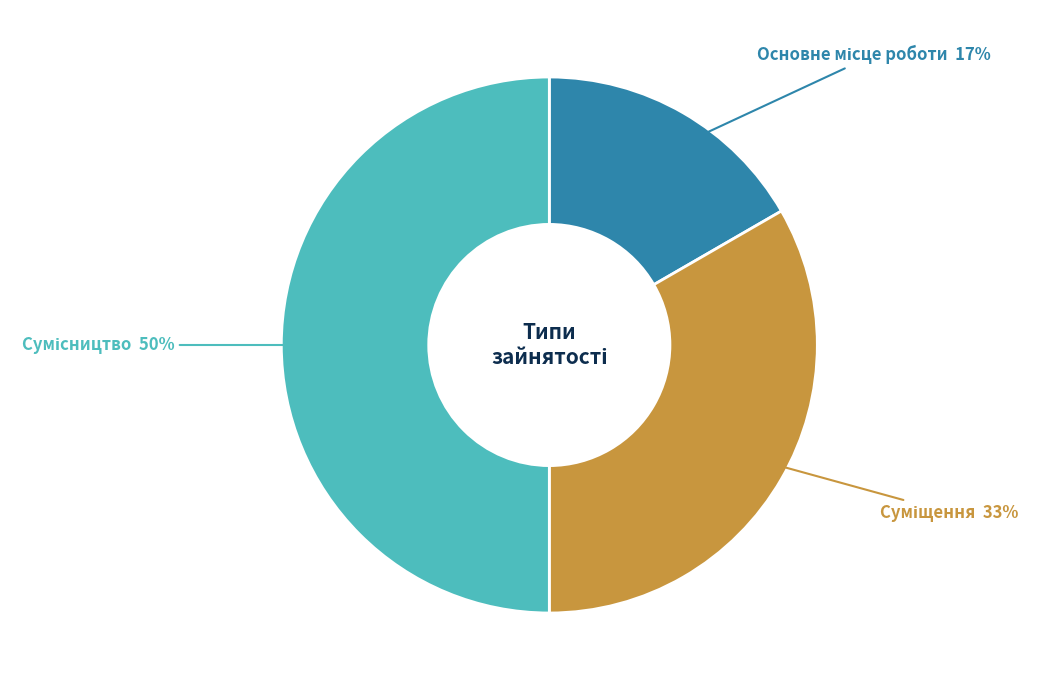

To the nearest percent, what is the difference between the largest and smallest slice percentages?

33%